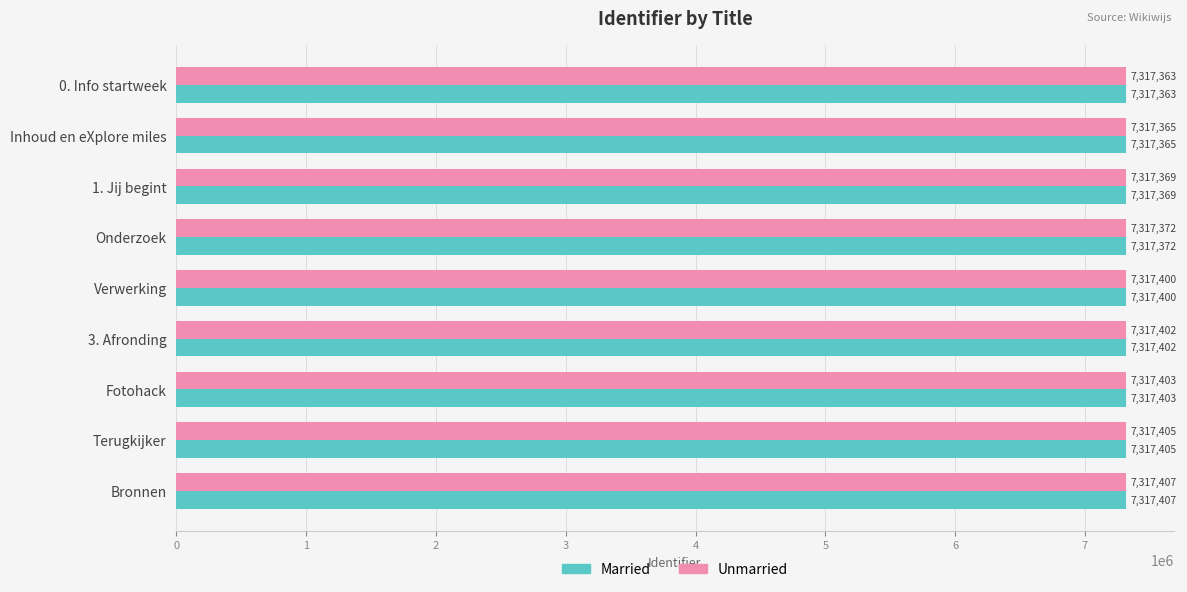

Where is Unmarried nearest to the value 7317385?

Onderzoek